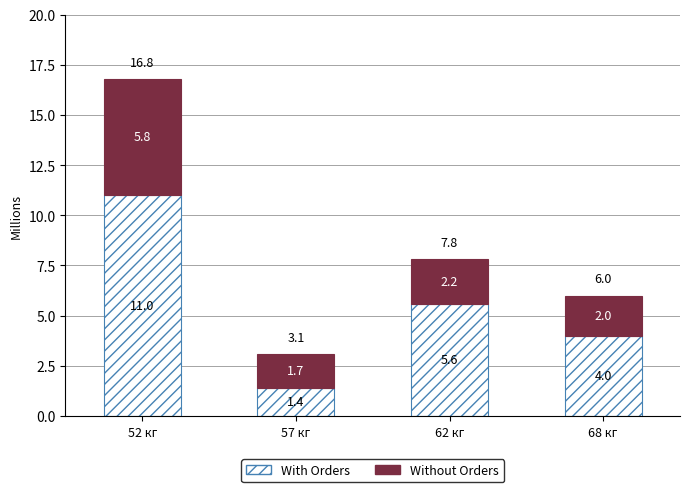

Which category has the highest value in the With Orders series?

52 кг